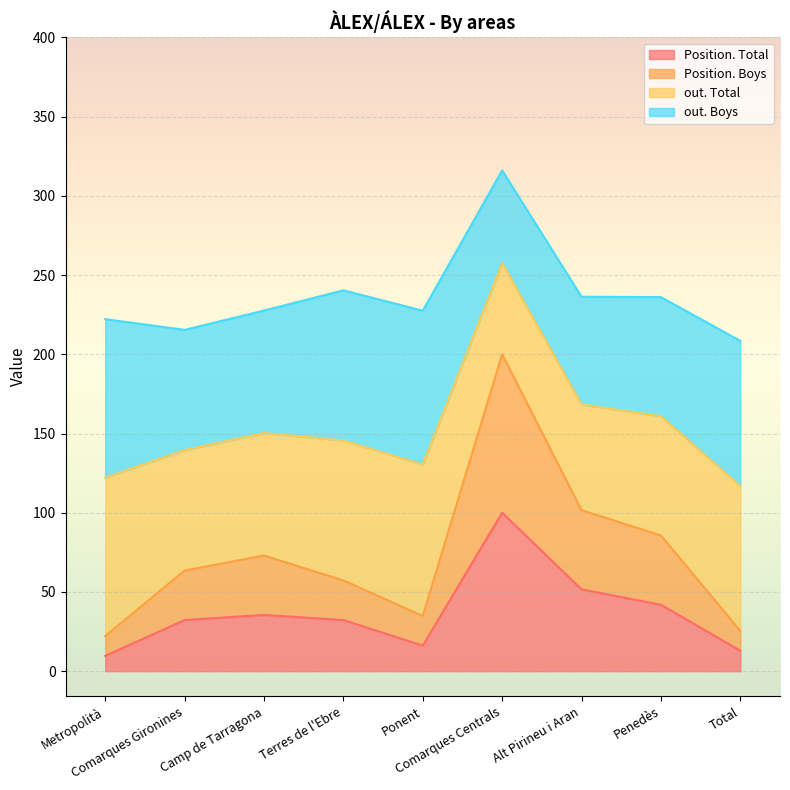

At which category is the sum across all series the highest?

Comarques Centrals